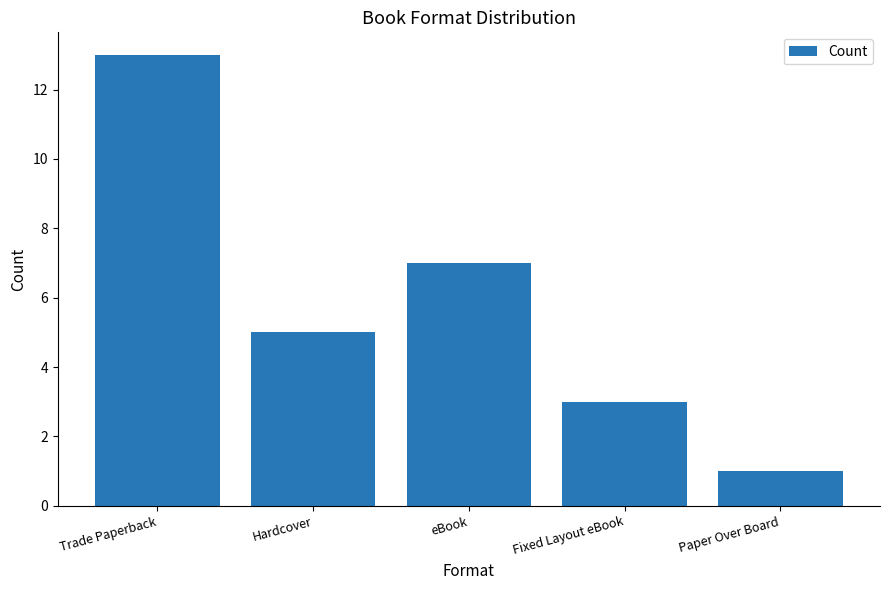

Does the chart contain stacked bars?

No